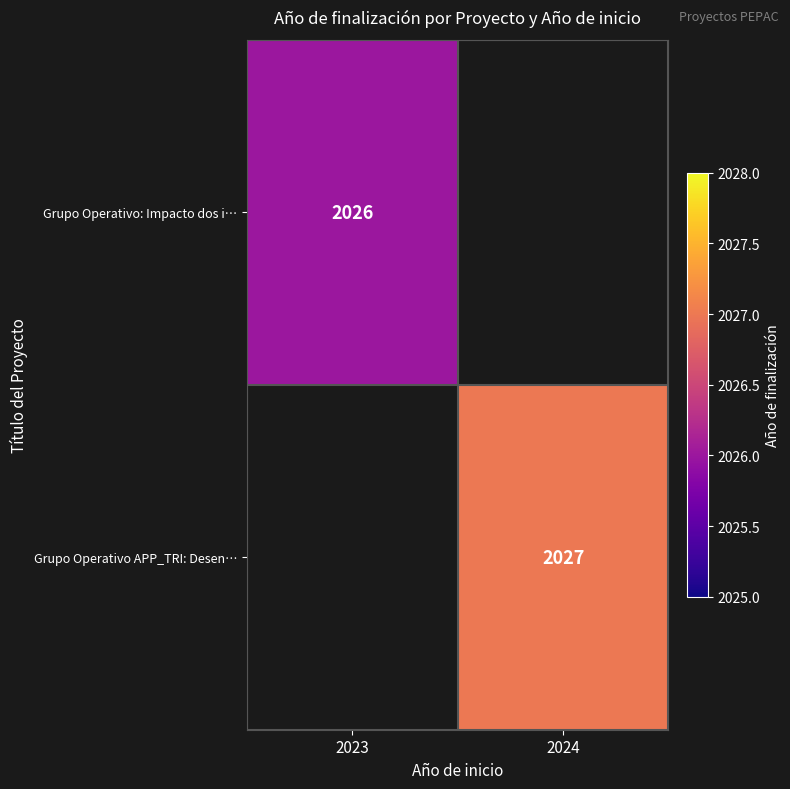

True or false: Grupo Operativo APP_TRI: Desen… has a value of 2027 at 2024.

True